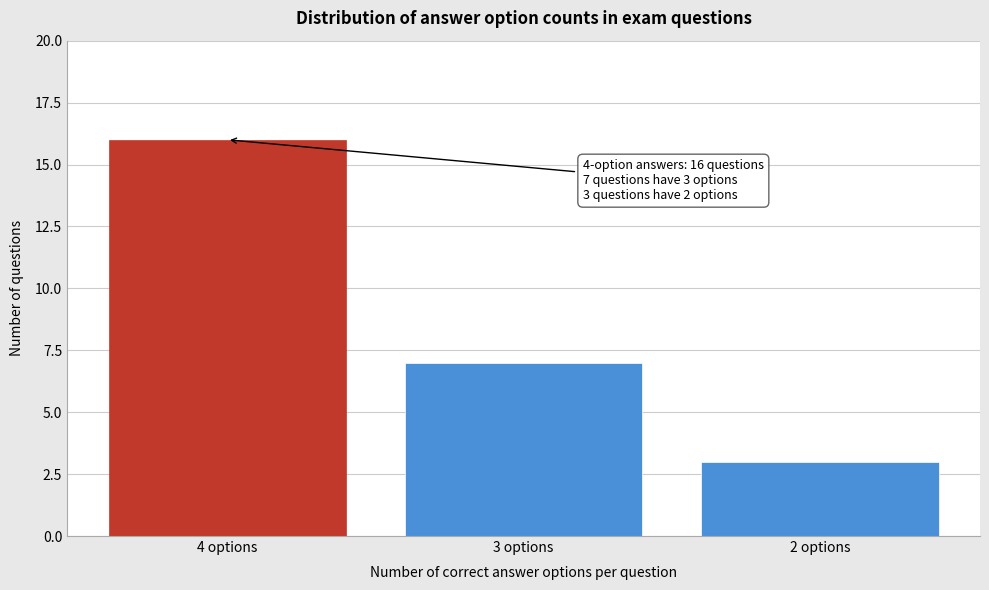

Reading left to right, extract all data points from this chart.

4 options=16	3 options=7	2 options=3